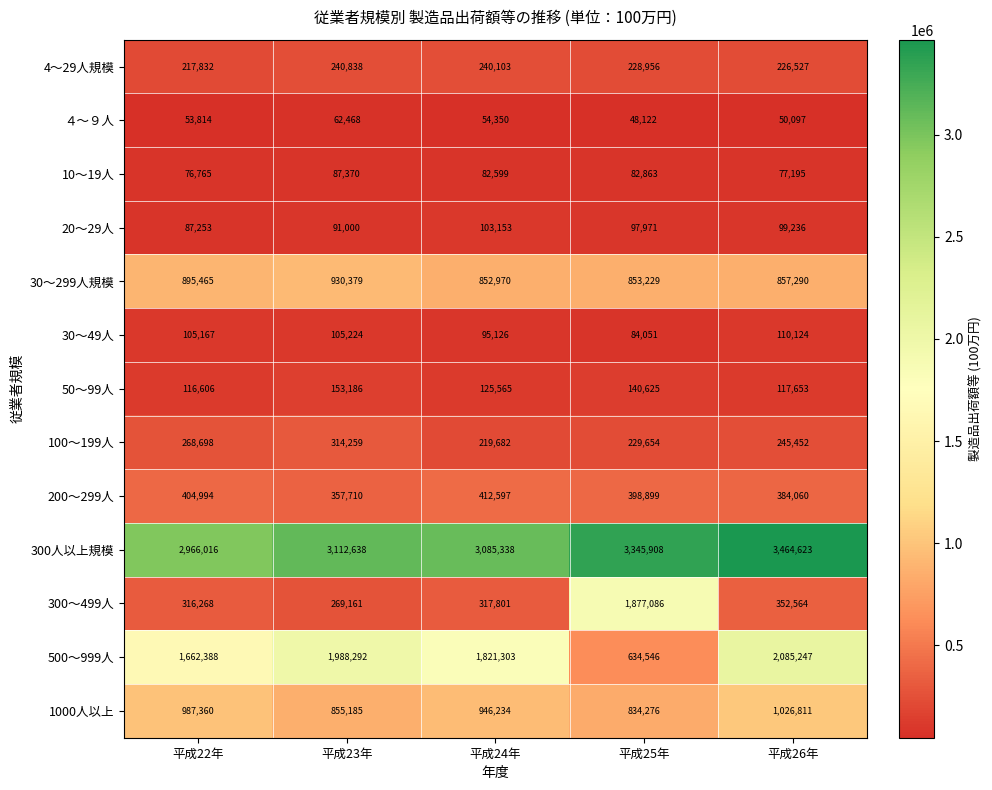

Which series changed the most between 平成22年 and 平成23年?

500～999人